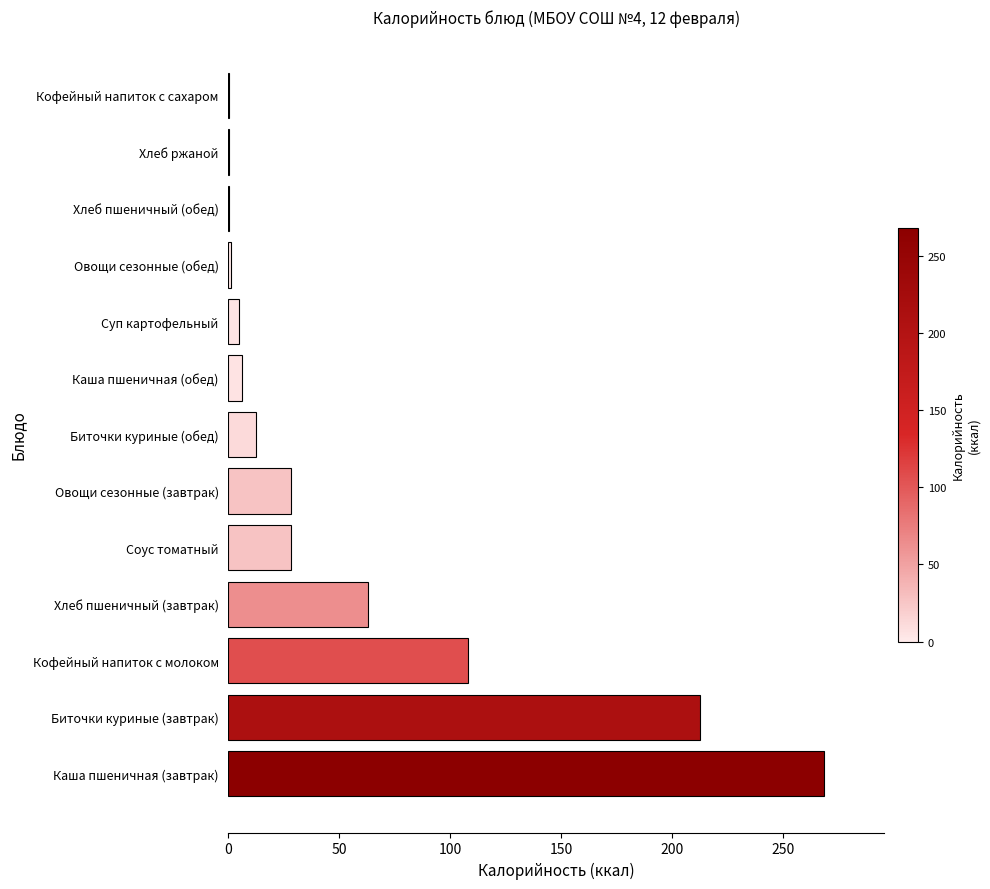

Between Хлеб ржаной and Кофейный напиток с молоком, which is larger?

Кофейный напиток с молоком